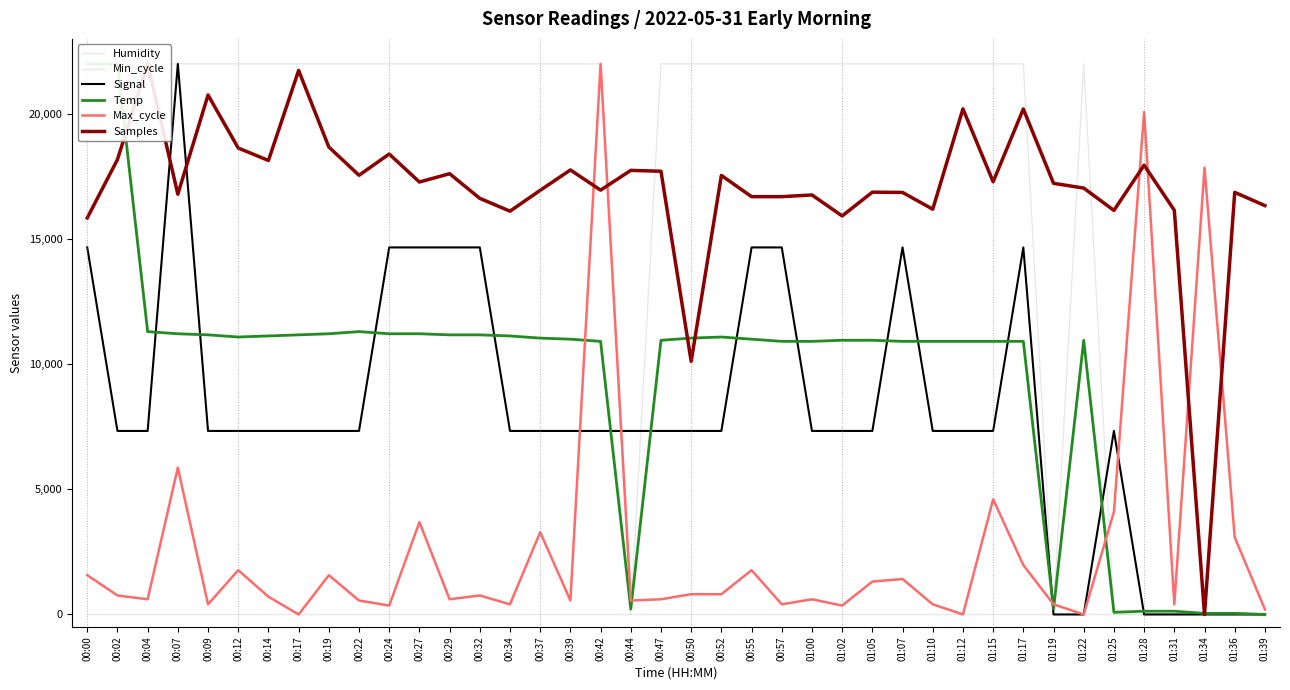

At which label does Min_cycle reach its minimum?

00:00